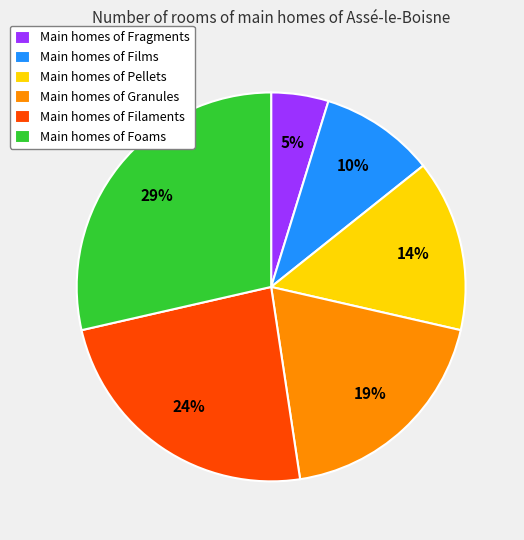

What is the ratio of the value at Main homes of Filaments to the value at Main homes of Pellets?

1.7